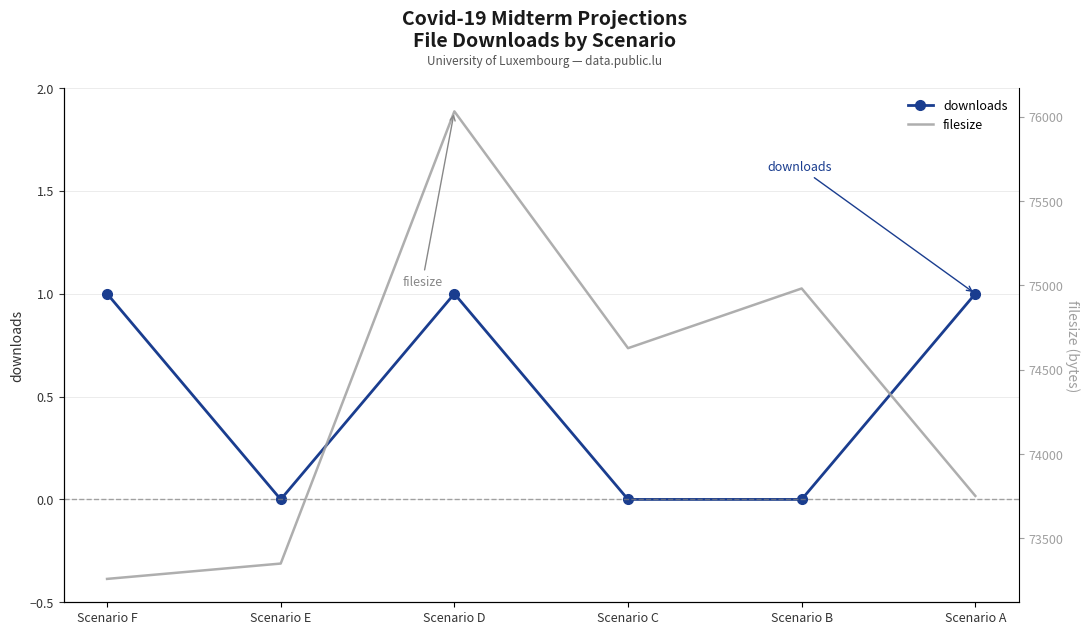

The value of downloads at Scenario B is 0. True or false?

True